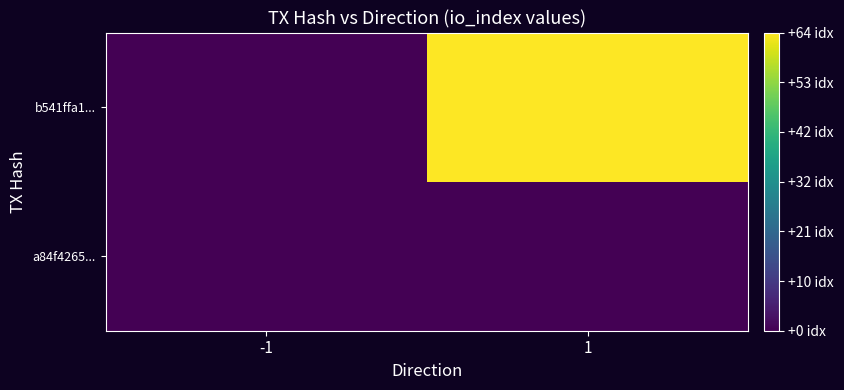

Reading left to right, list all the values displayed in this chart.

a84f4265...: -1=0	1=0
b541ffa1...: -1=0	1=64